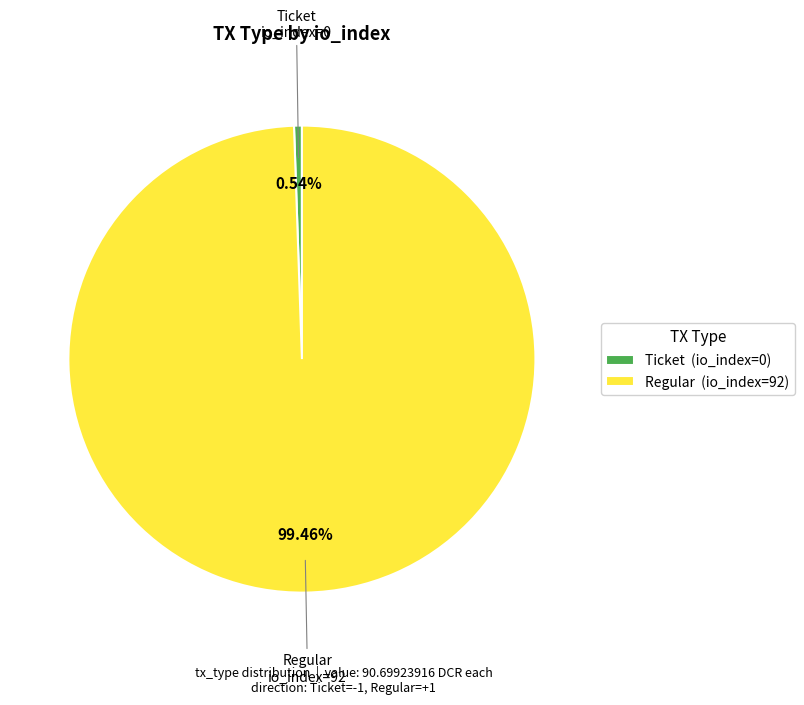

Which slice represents more than half of the pie?

Regular